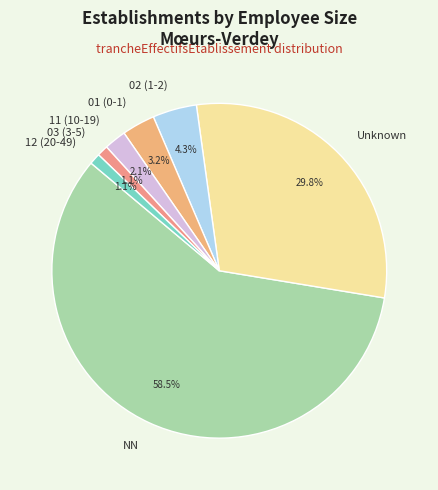

How many segments does this pie chart have?

7